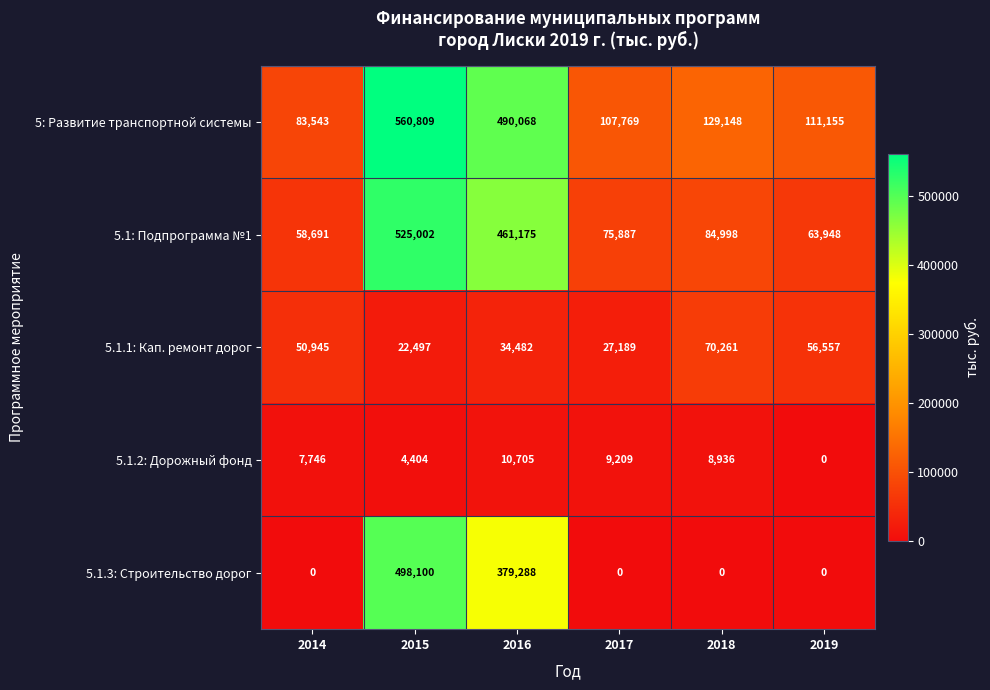

Where does the 5.1: Подпрограмма №1 series first go above 84998?

2015